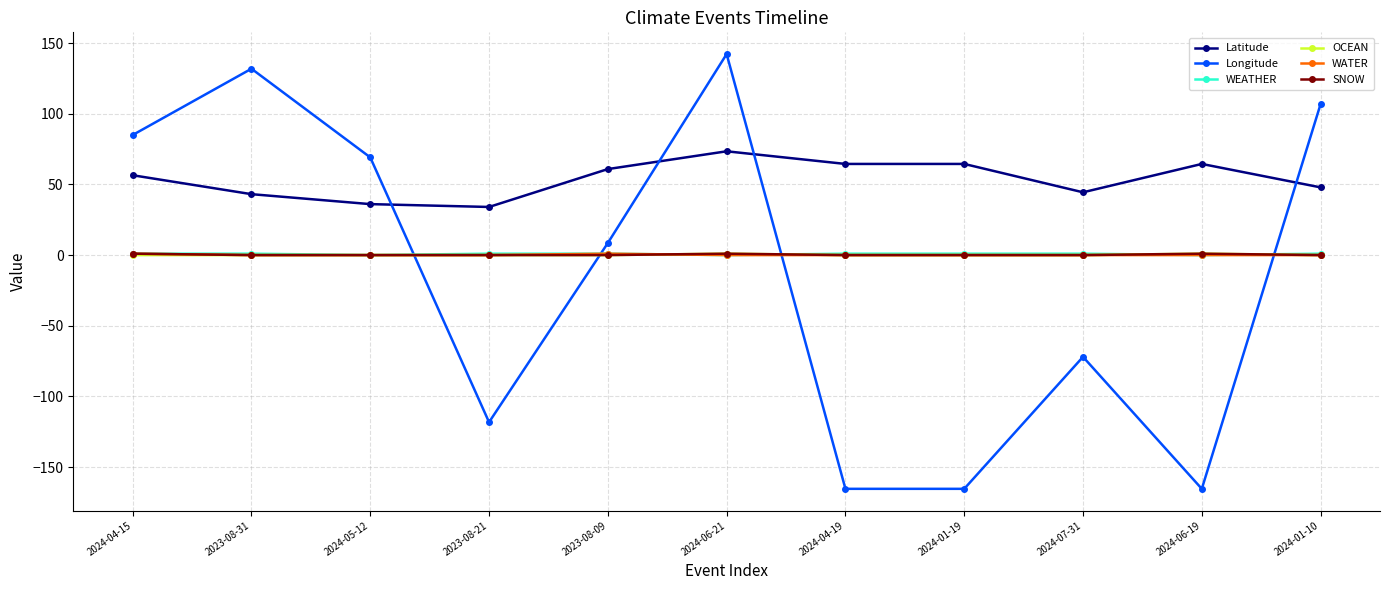

Is it true that WEATHER equals 0.0 at 2024-05-12?

True